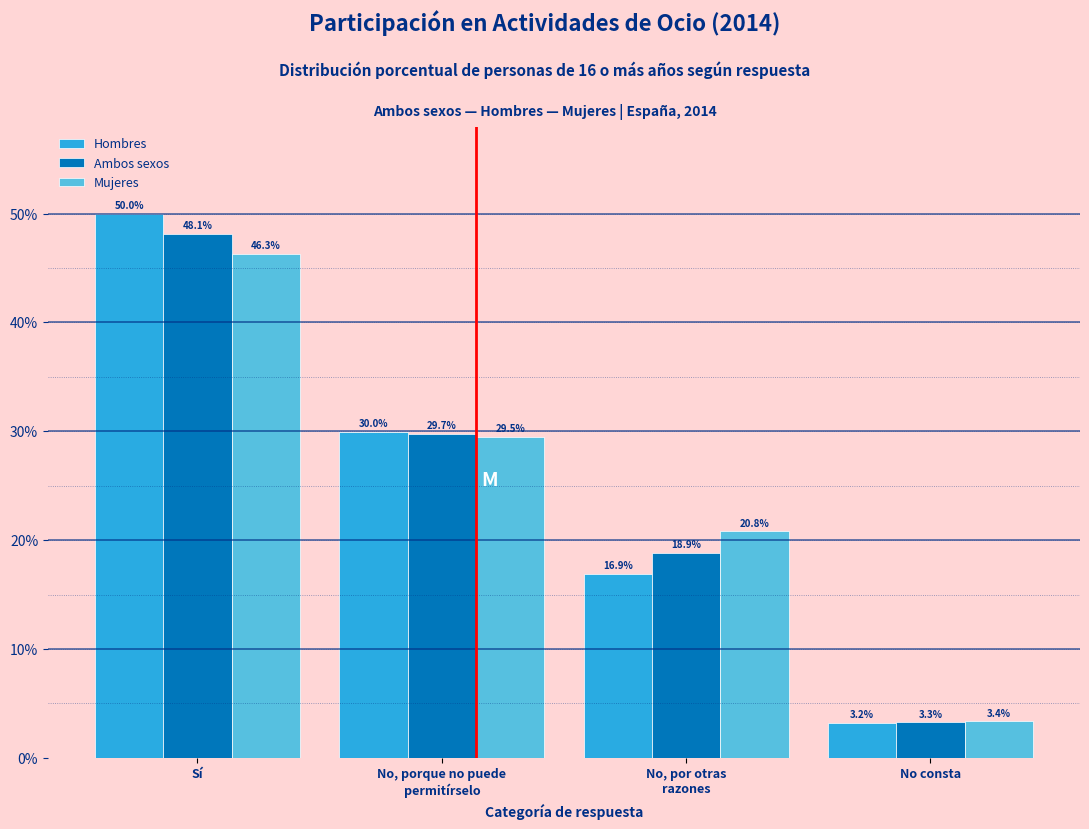

Reading left to right, what are all the values shown in this chart?

Hombres: 50.0	30.0	16.9	3.2
Ambos sexos: 48.1	29.7	18.9	3.3
Mujeres: 46.3	29.5	20.8	3.4